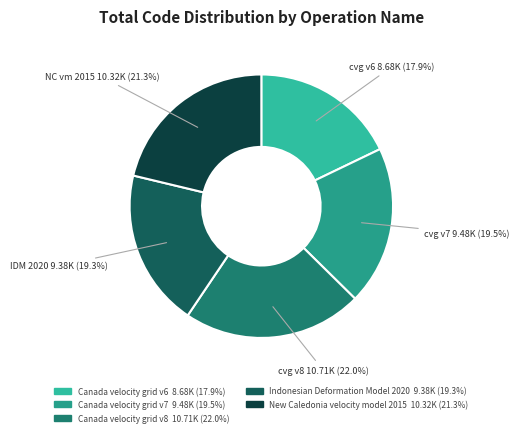

Is it true that Canada velocity grid v6 is 18% of the pie?

True